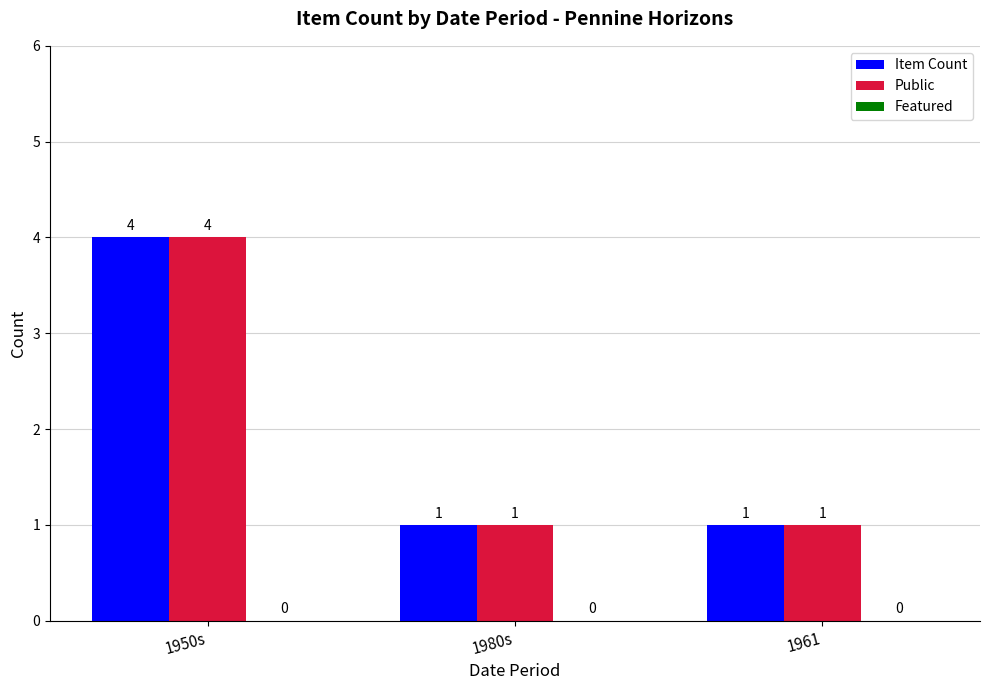

What is the sum of all Item Count values?

6